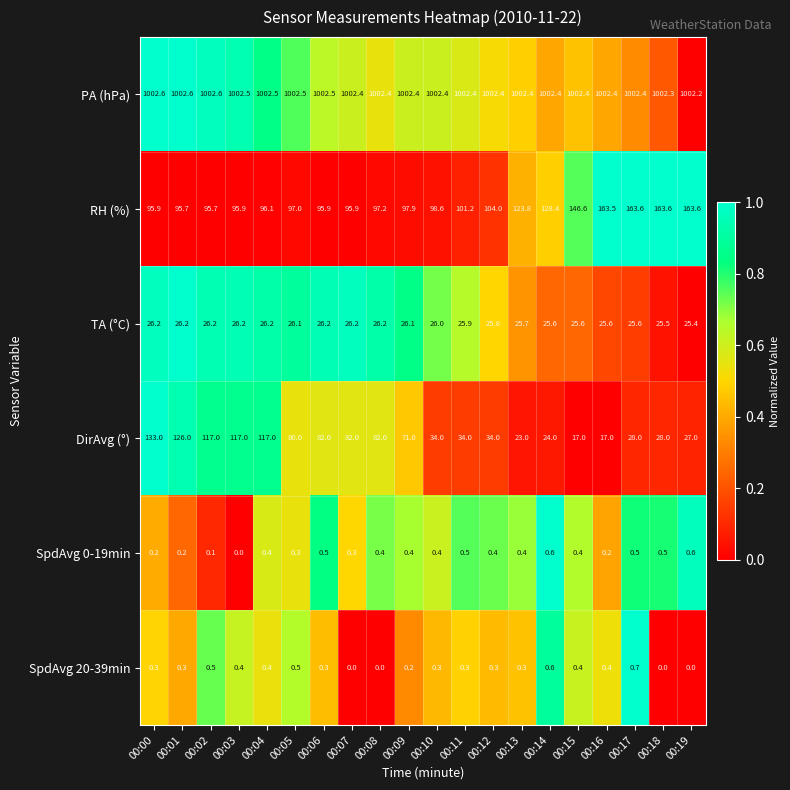

What is the highest value of the SpdAvg 0-19min series?

0.6